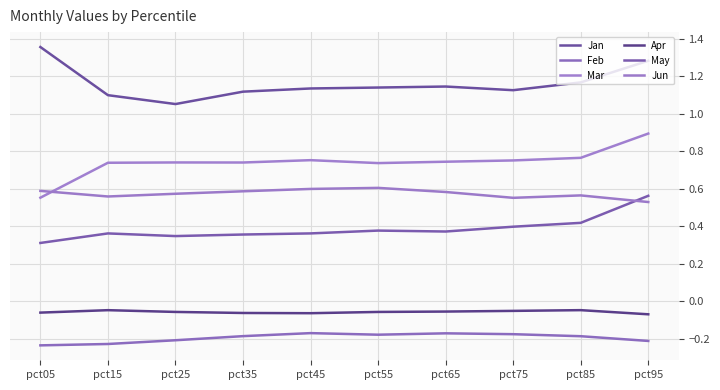

What is the difference between the maximum and minimum values in the Mar series?

0.3